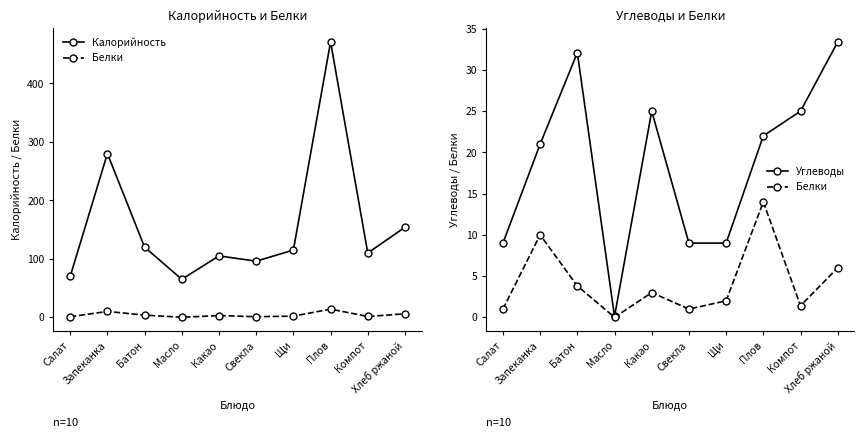

Between Щи and Хлеб ржаной, which series saw the biggest shift?

Калорийность